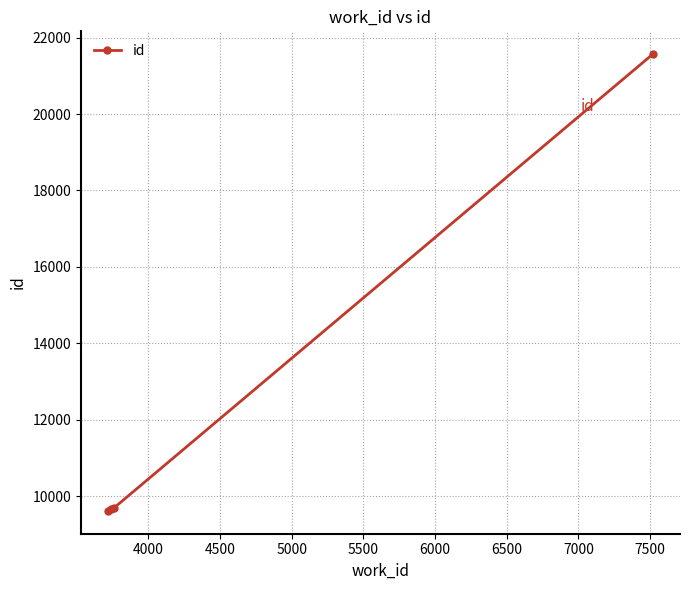

What is the value of the 1st point from the left?

9615